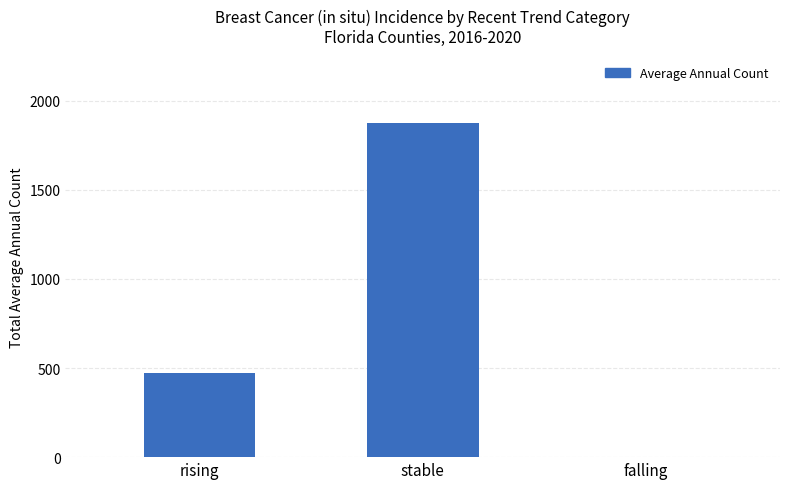

Reading left to right, extract all data points from this chart.

rising=470	stable=1877	falling=0